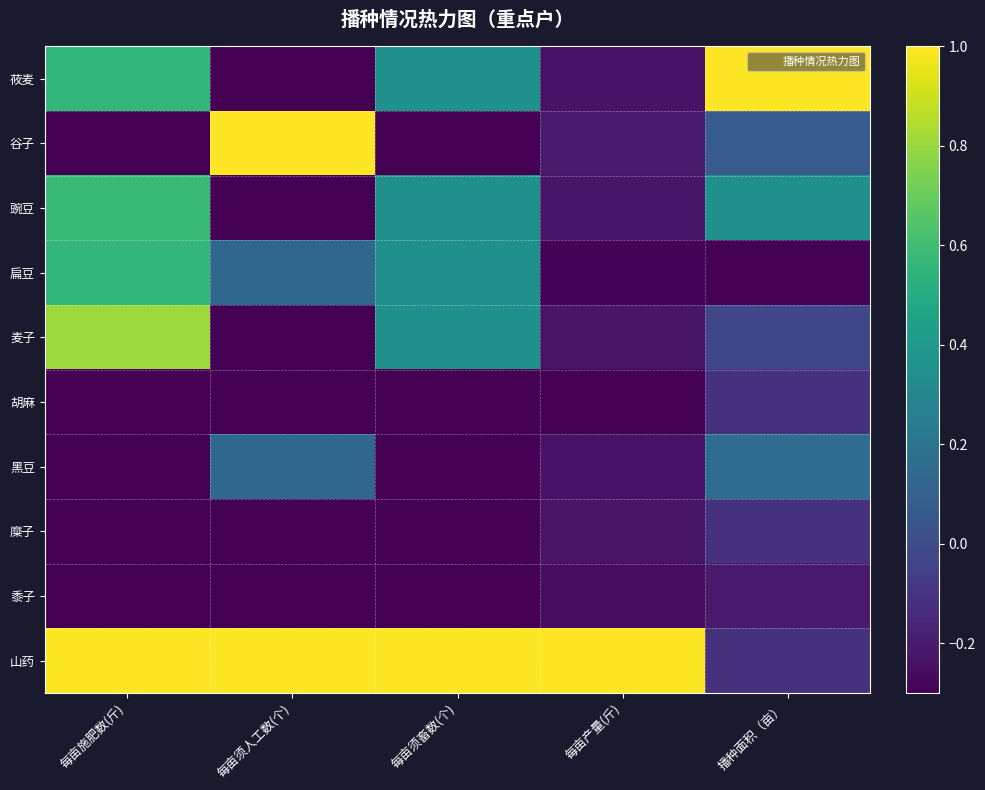

At which category is the sum across all series the highest?

每亩施肥数(斤)